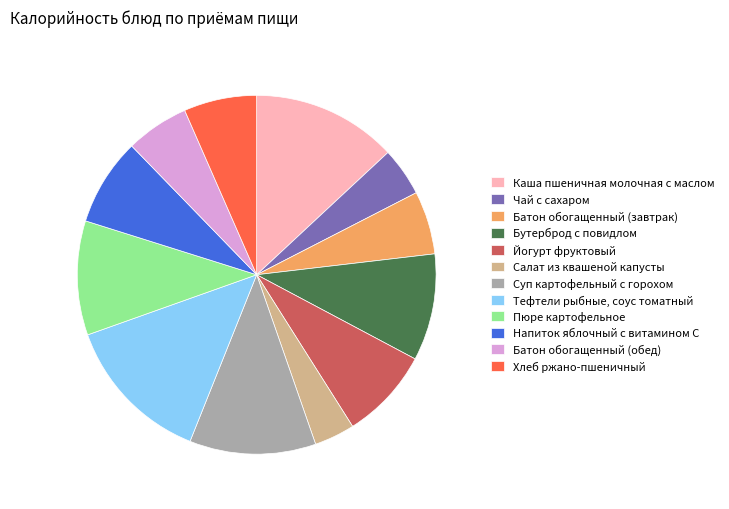

Which has a higher value, Хлеб ржано-пшеничный or Батон обогащенный (обед)?

Хлеб ржано-пшеничный